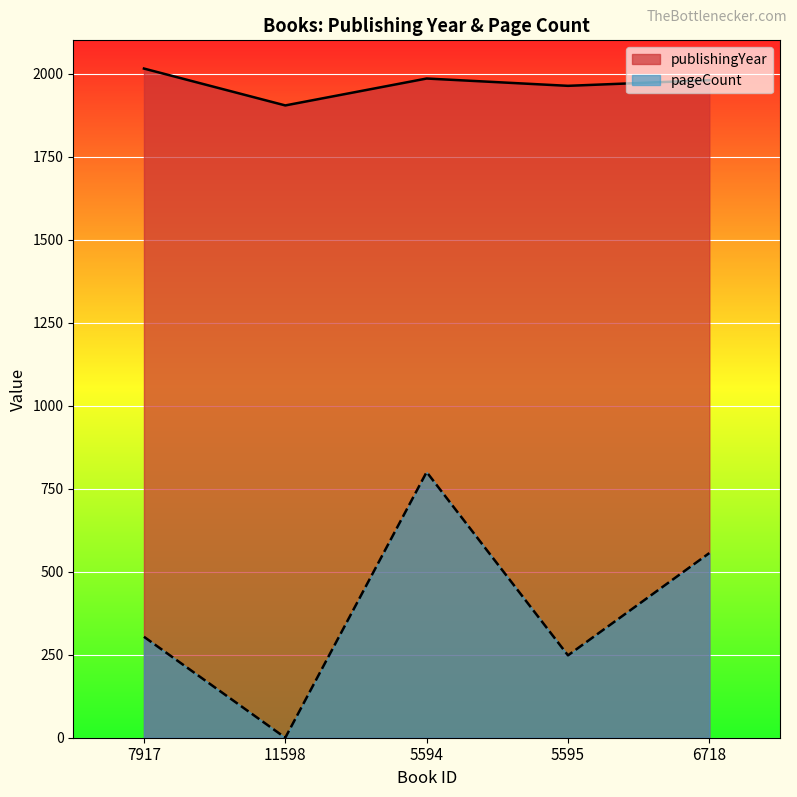

Where is publishingYear nearest to the value 1959?

5595